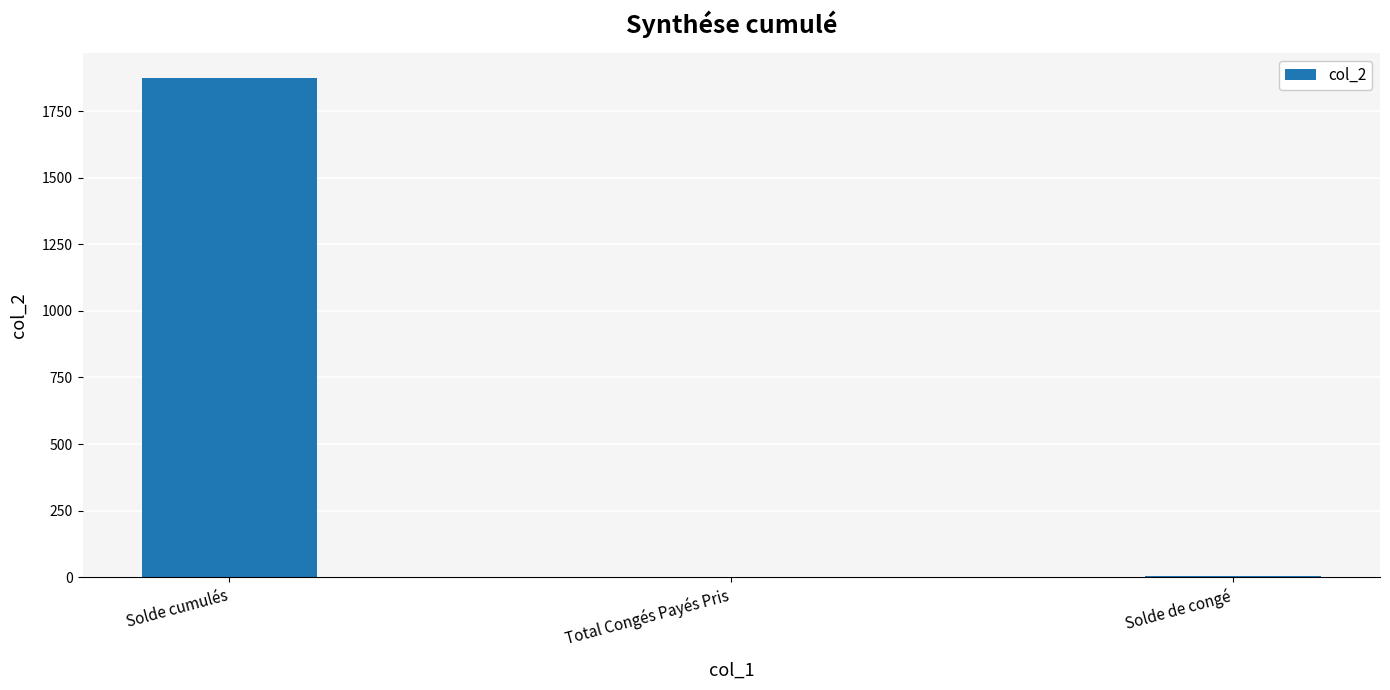

Where is the data nearest to the value 936?

Solde de congé